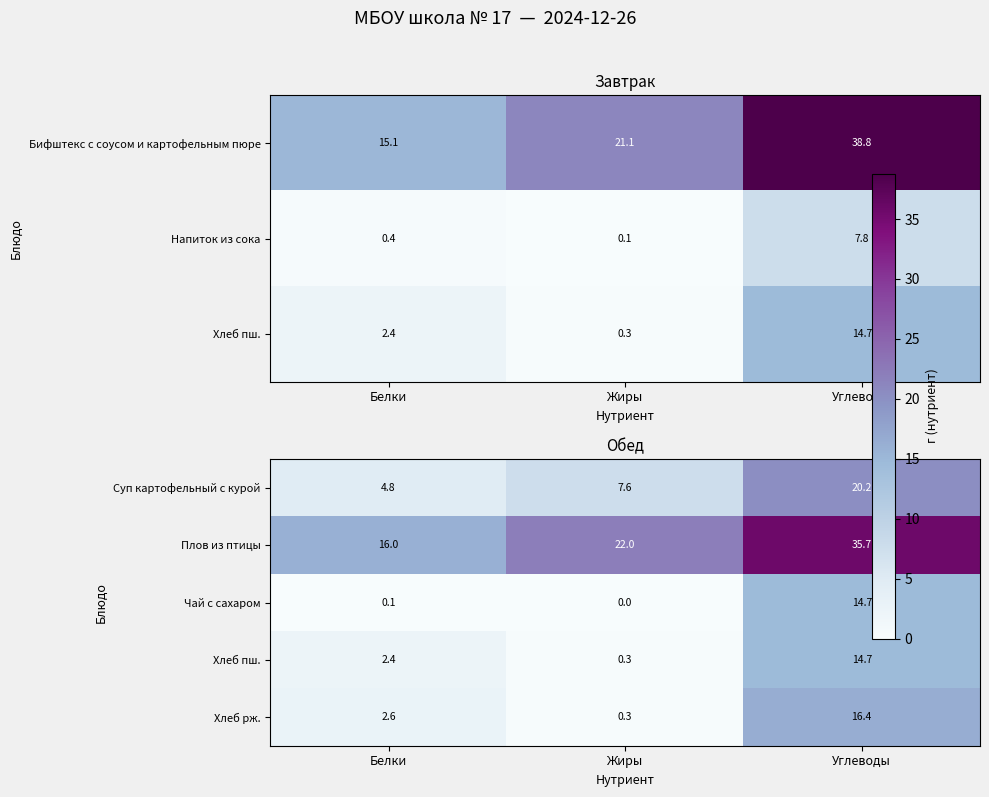

At how many categories does at least one series exceed 20?

2